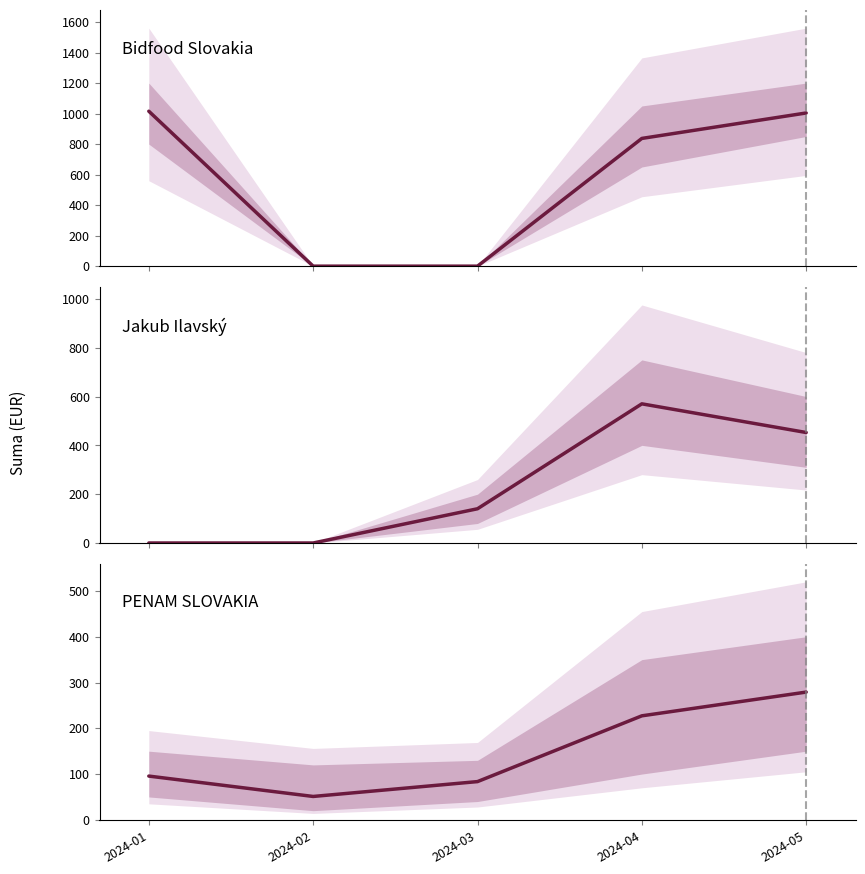

What is the value of the PENAM SLOVAKIA point at the 4th from the left?

227.2